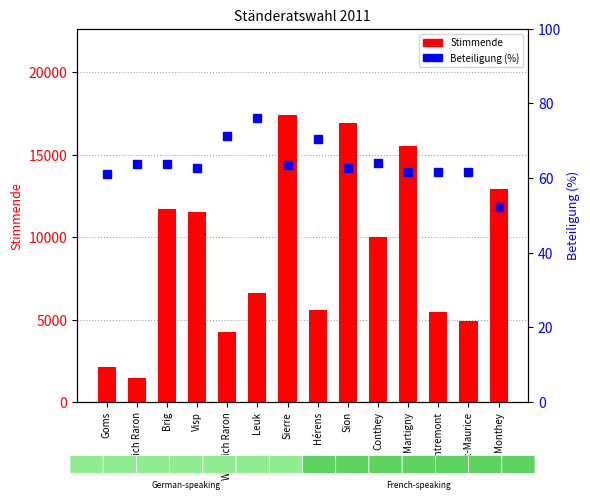

List the series in order of their peak value, lowest first.

Beteiligung (%), Stimmende